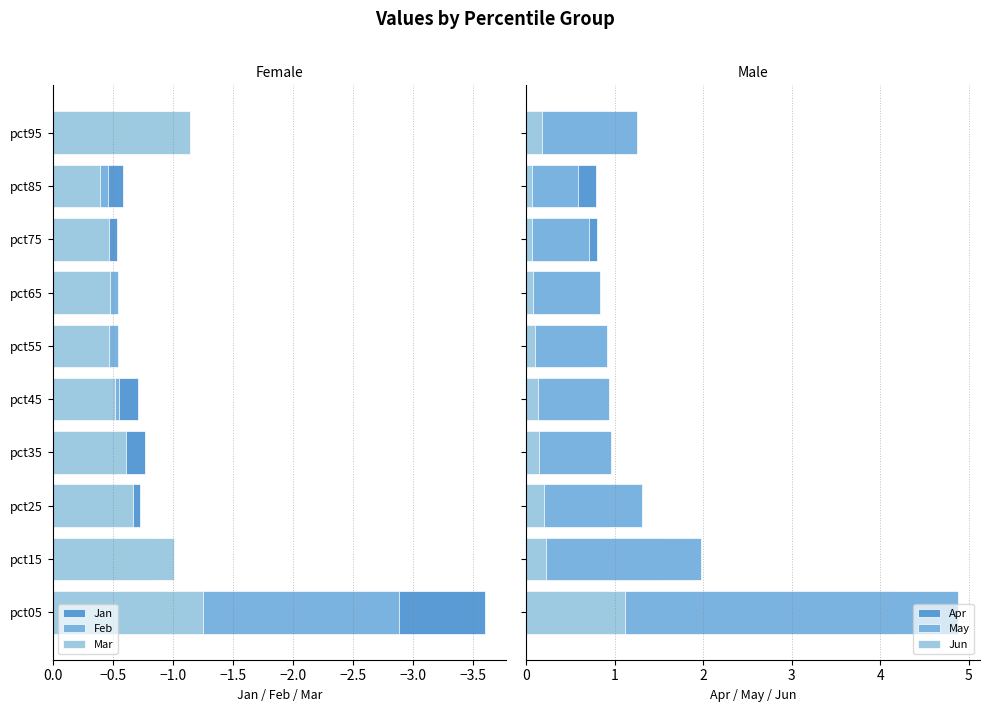

What is the difference between the Jun values at pct75 and pct25?

0.1